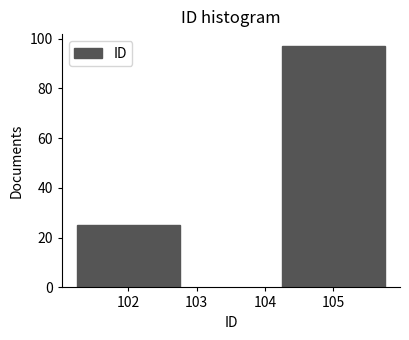

Reading left to right, what are all the values shown in this chart?

102=25	105=97